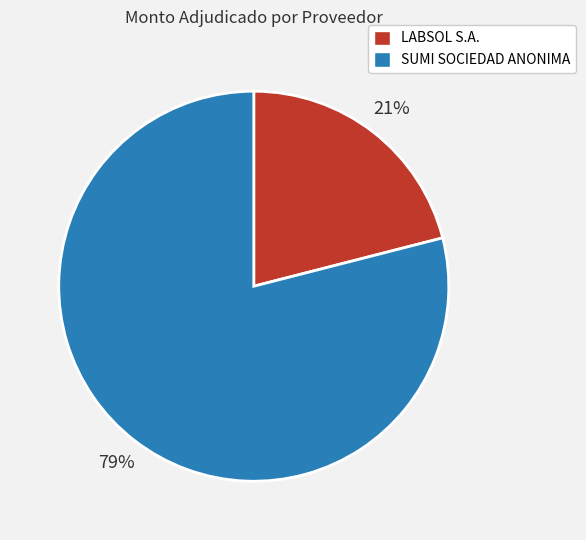

Rank the categories by value from highest to lowest.

SUMI SOCIEDAD ANONIMA, LABSOL S.A.